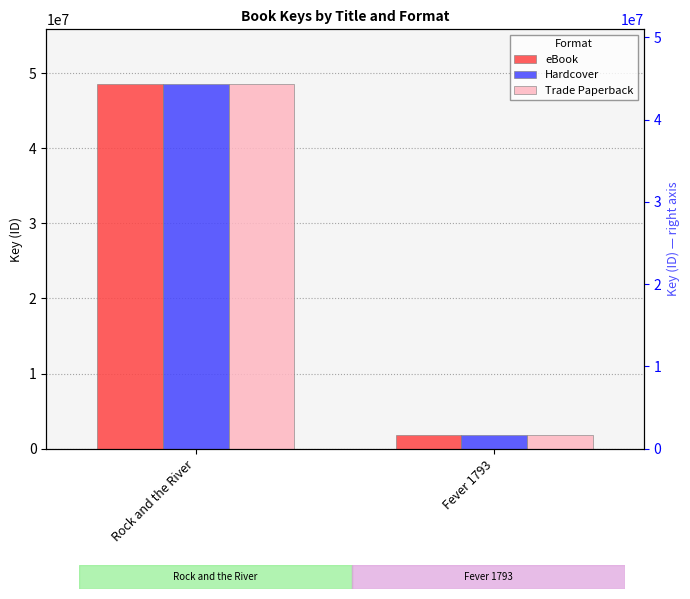

Which series has the largest total across all categories?

eBook